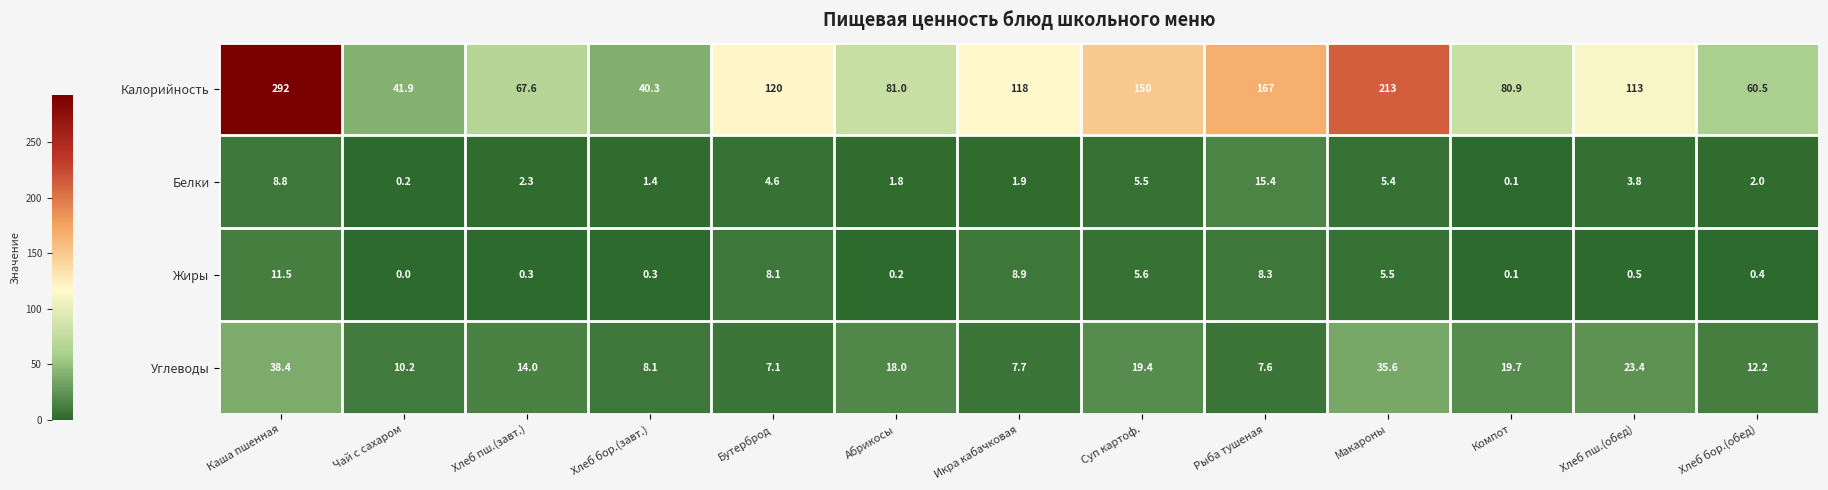

The value of Углеводы at Компот is 30.7. True or false?

False